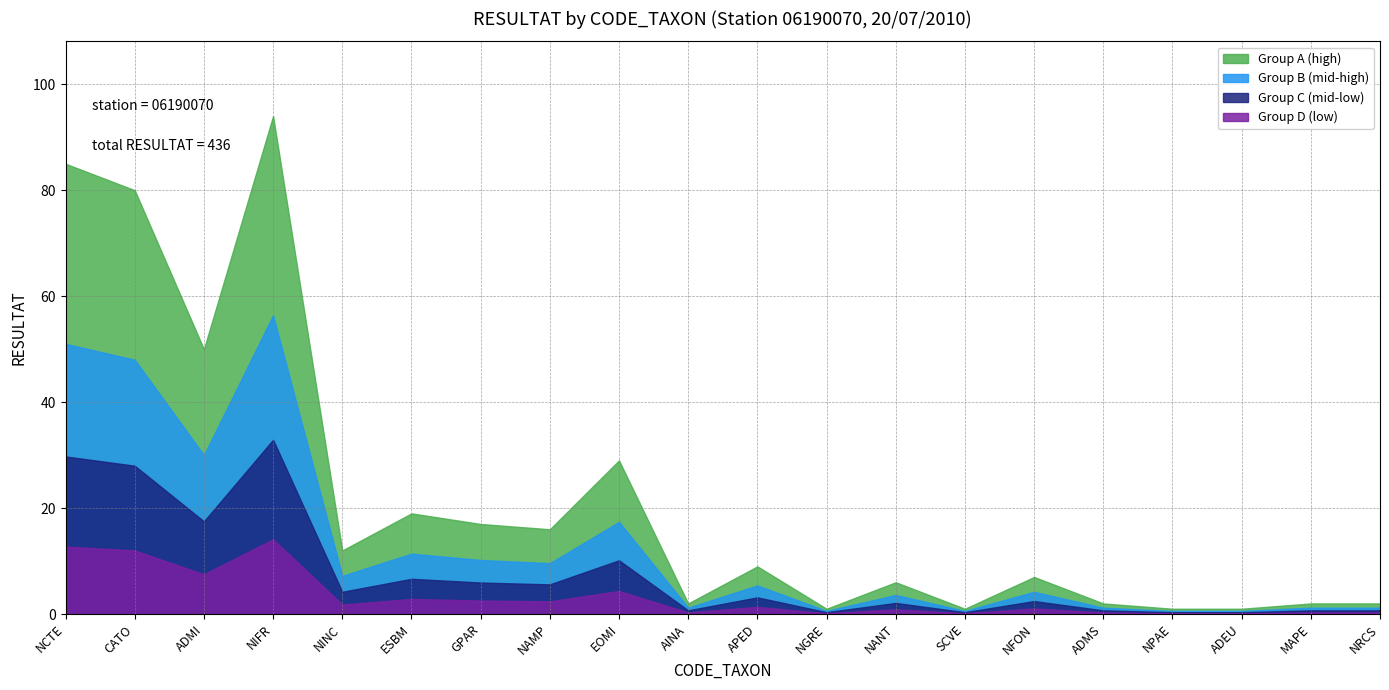

What is the label of the 12th point from the left?

NGRE